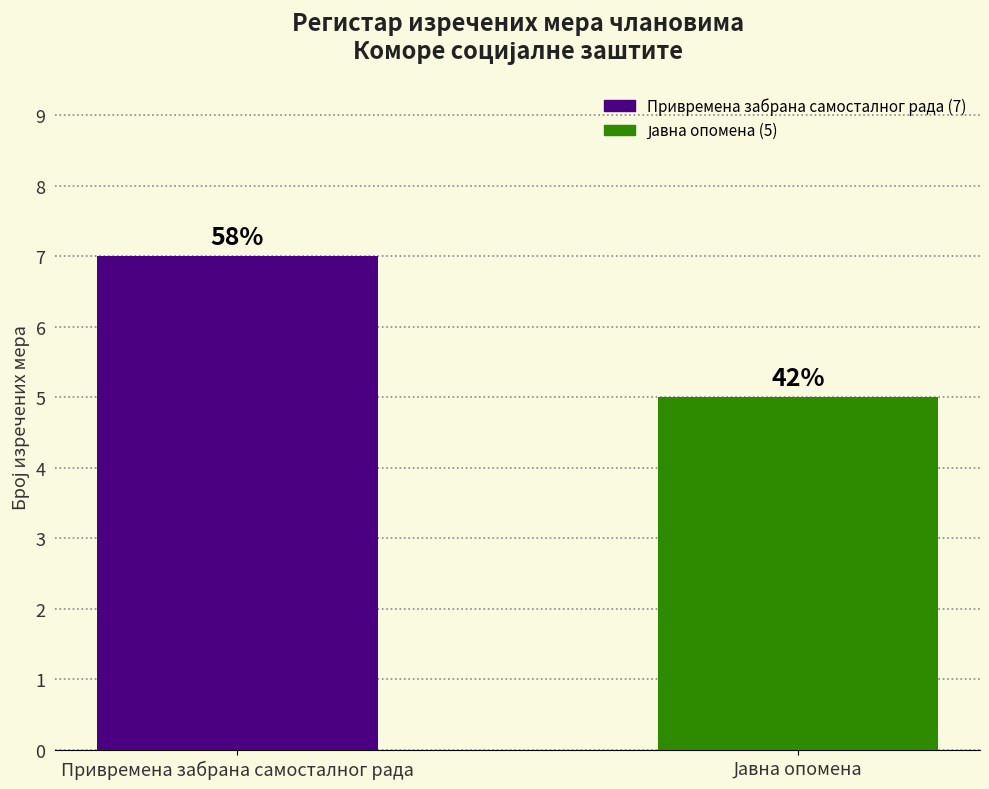

How many values are between 5 and 7?

2